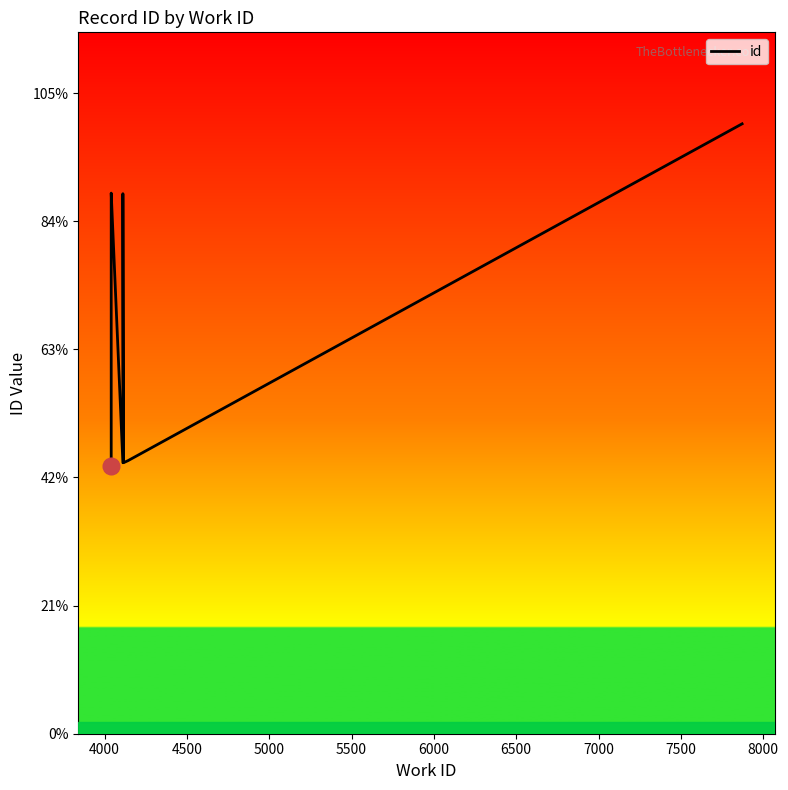

The value at 6000 is 21075. True or false?

True